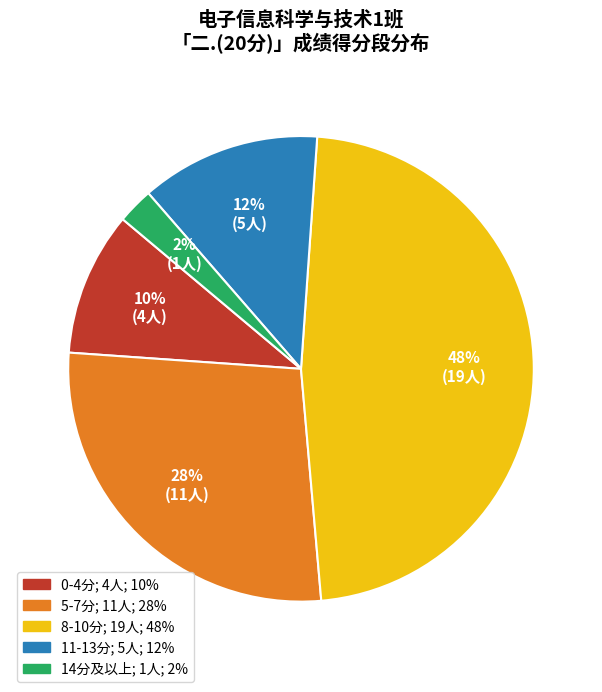

To the nearest percent, what is the average slice percentage?

20%